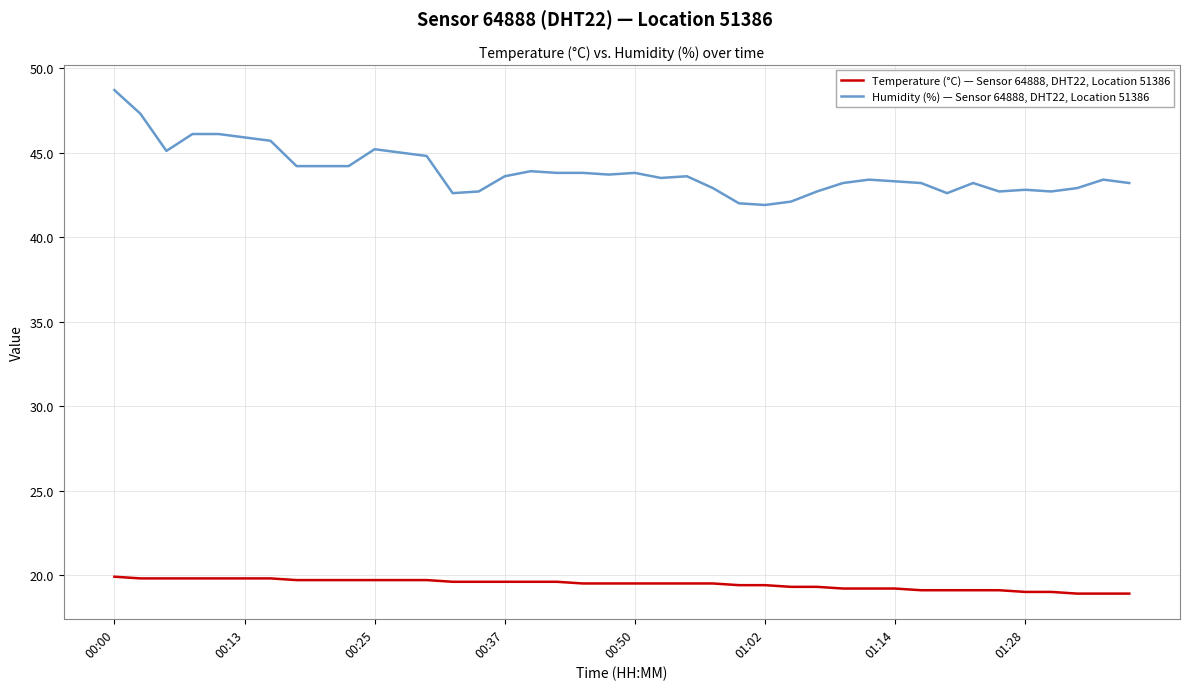

True or false: Temperature (°C) — Sensor 64888, DHT22, Location 51386 and Humidity (%) — Sensor 64888, DHT22, Location 51386 cross at least once.

False